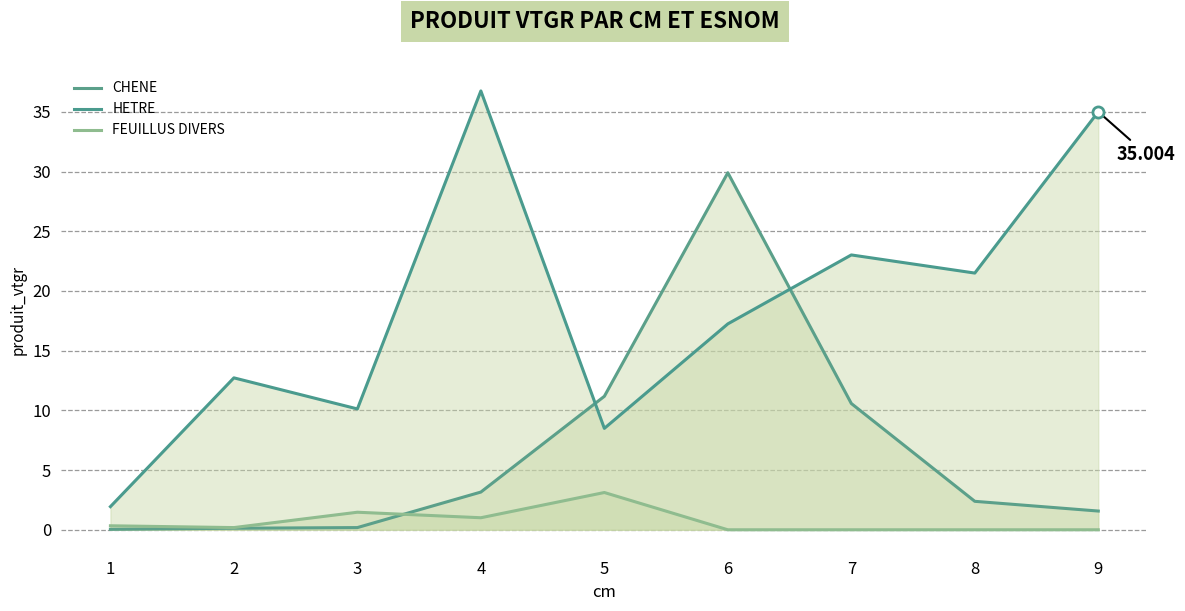

What is the difference between the maximum and minimum values in the FEUILLUS DIVERS series?

3.1